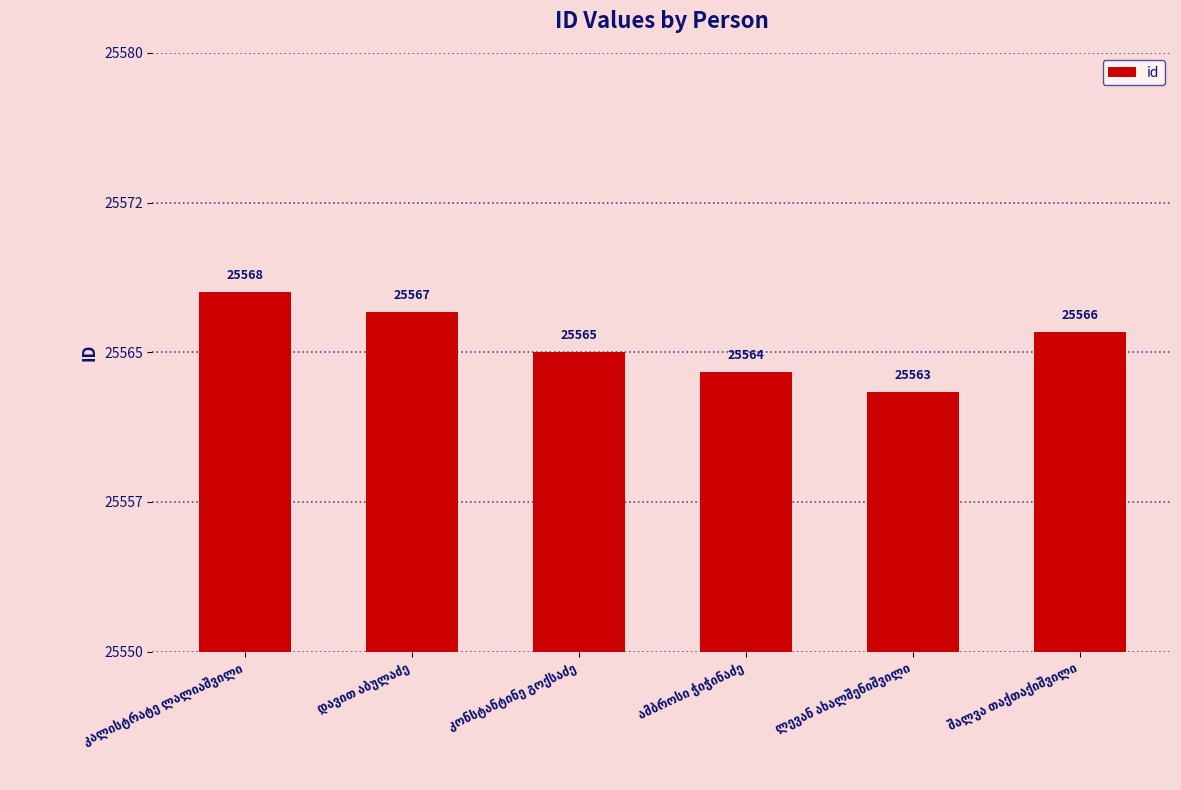

Which has a higher value, ამბროსი ჭიჭინაძე or კალისტრატე ლალიაშვილი?

კალისტრატე ლალიაშვილი